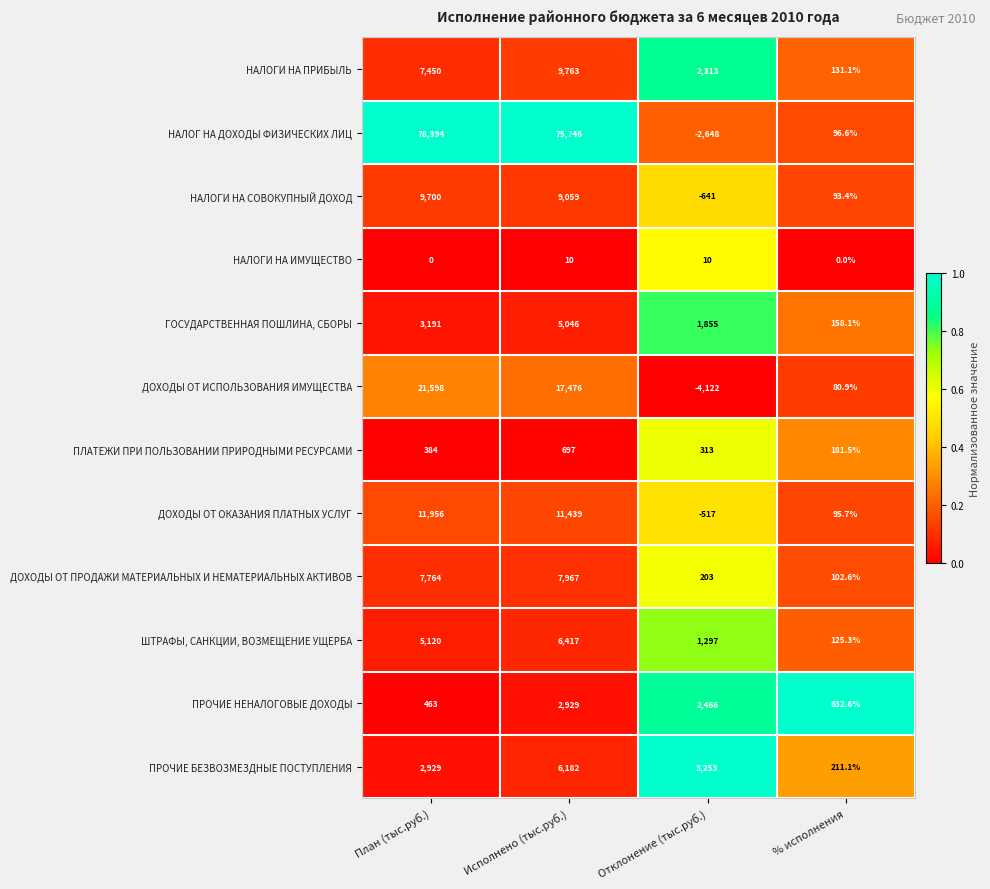

What is the average value of the ПРОЧИЕ БЕЗВОЗМЕЗДНЫЕ ПОСТУПЛЕНИЯ series?

3143.8